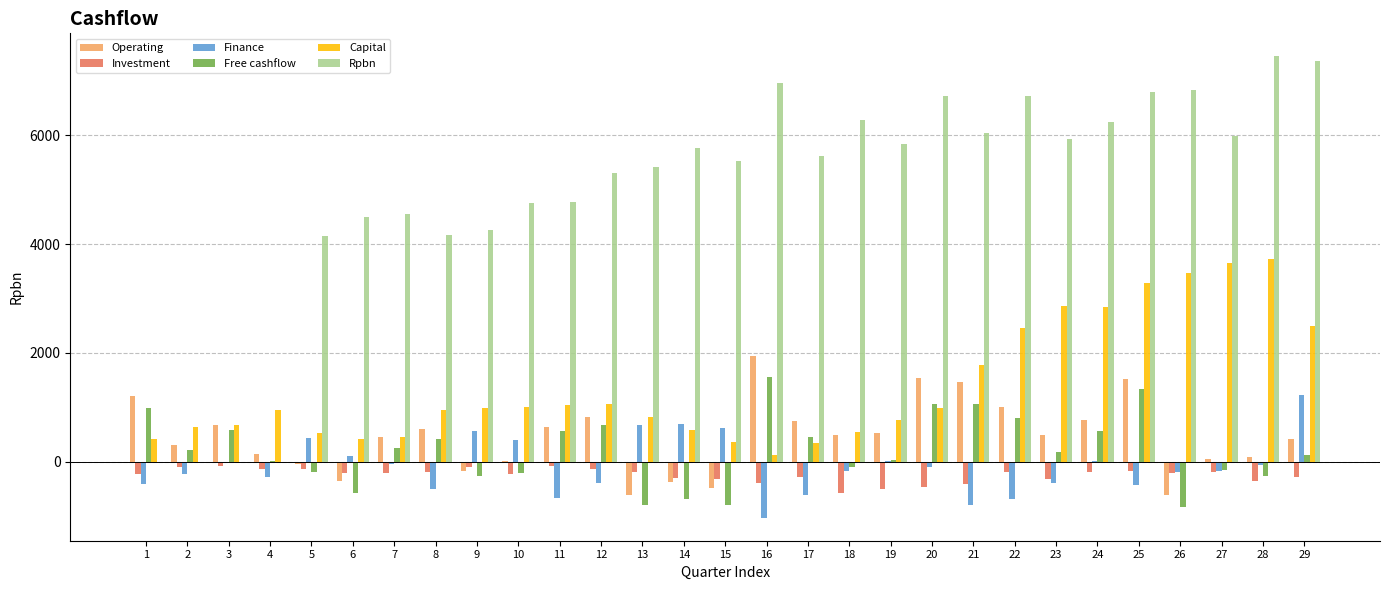

Which series has the largest total across all categories?

Rpbn